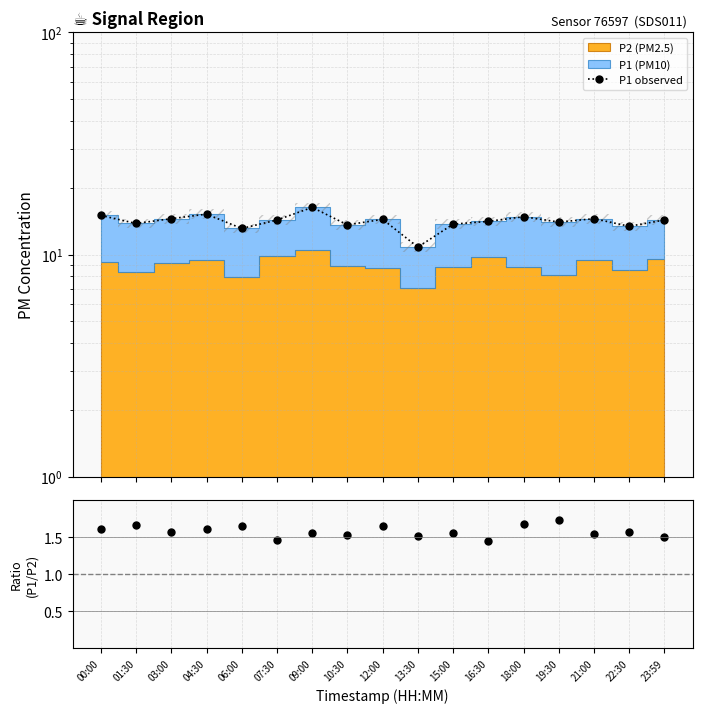

Which series has the largest total across all categories?

P1 observed